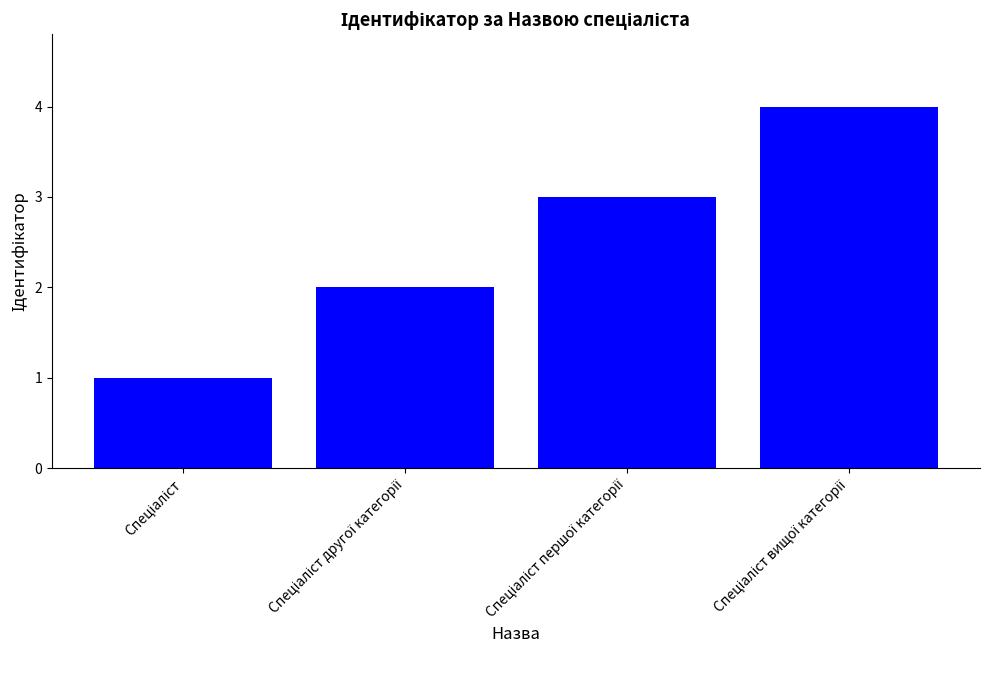

How many distinct data groups are displayed?

1